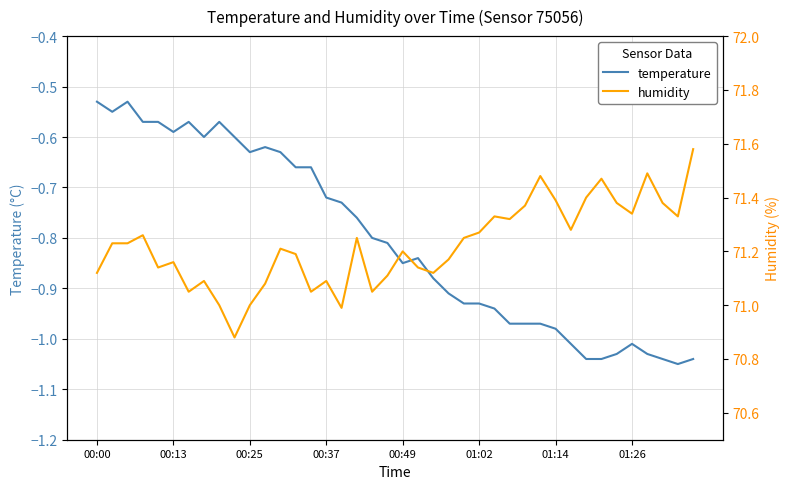

The temperature series shows -0.4 at 00:13. True or false?

False